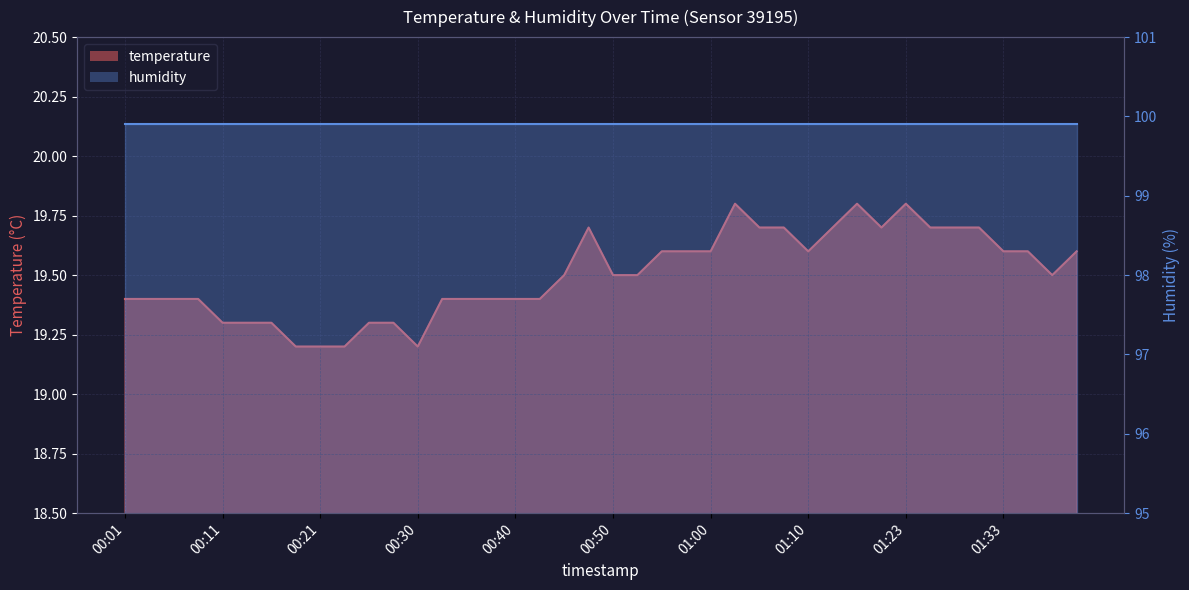

The chart shows a value of 19.6 at 01:33. True or false?

True